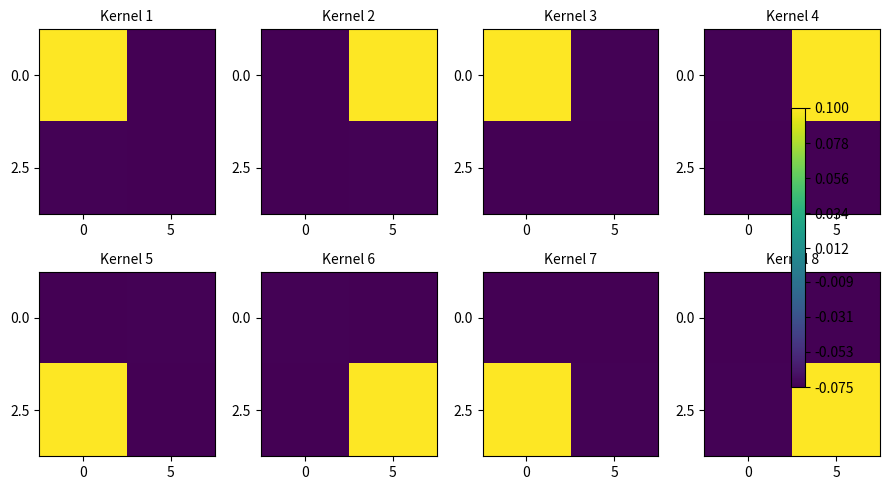

True or false: 2.5 has a value of -0.1 at 0.

False